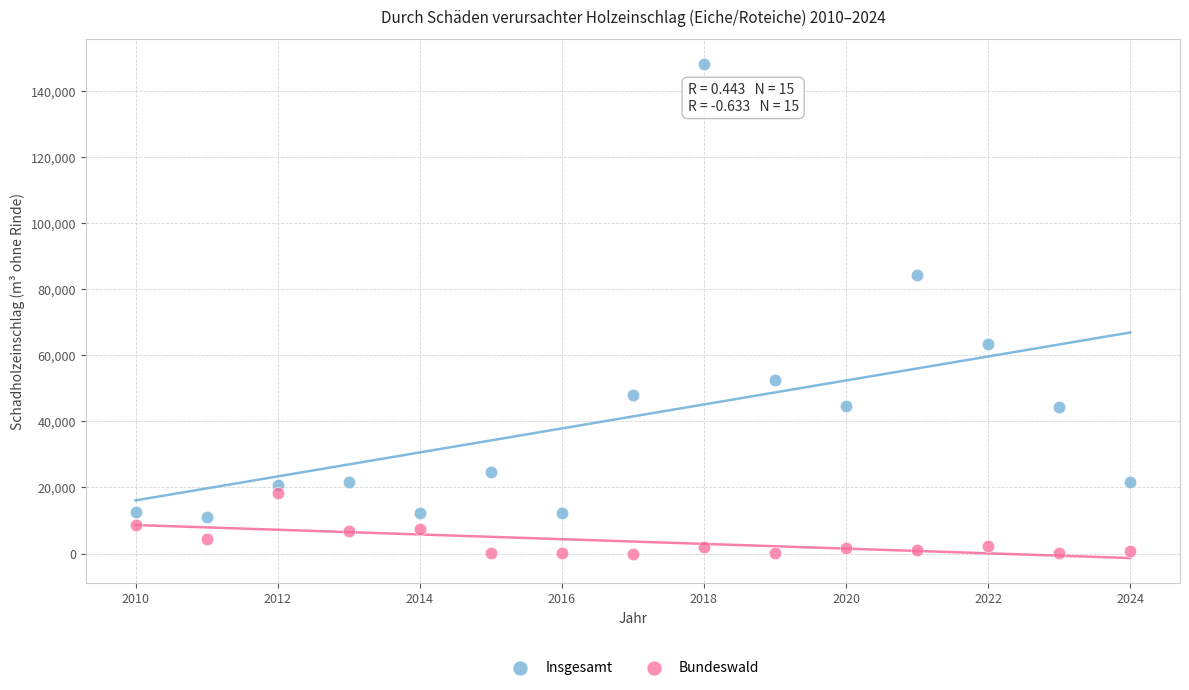

Which series reaches the maximum Y coordinate?

Insgesamt